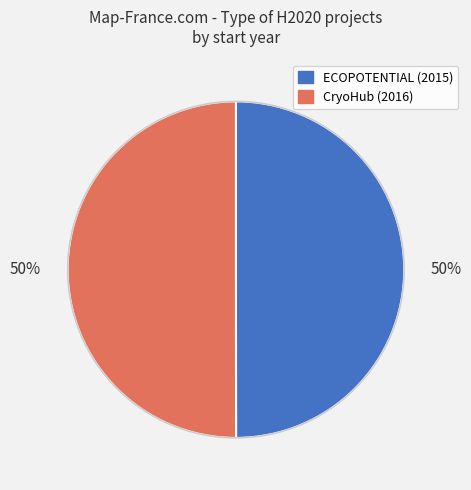

To the nearest percent, what is the average slice percentage?

50%